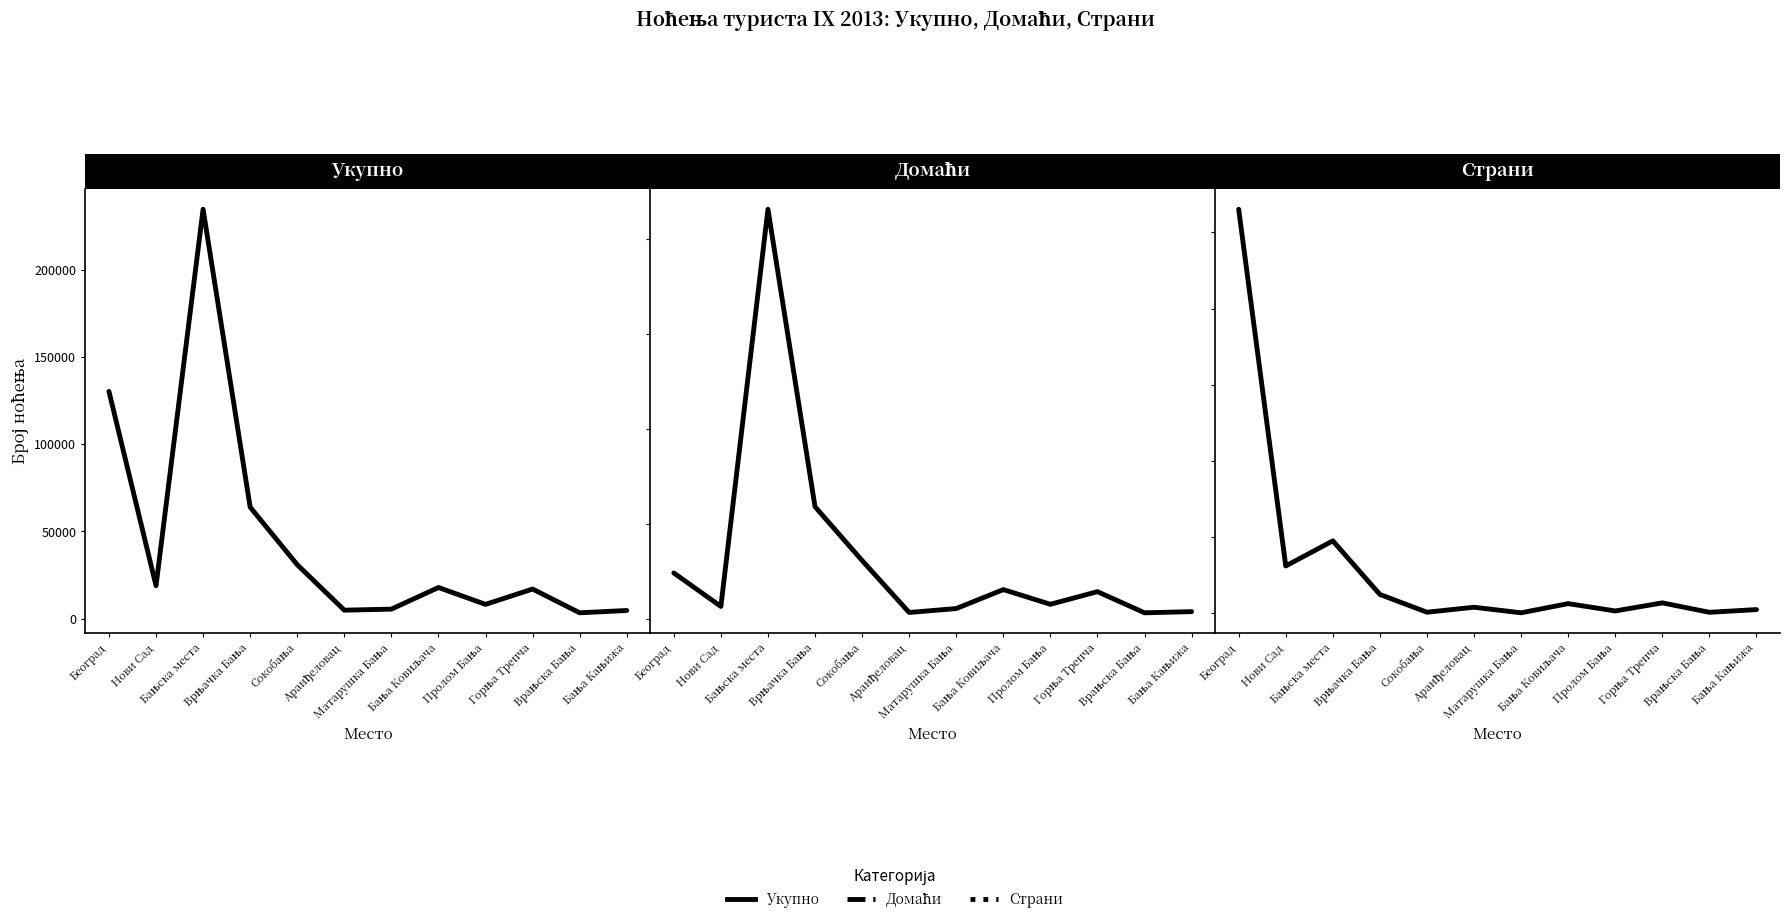

What position from the left is Бања Кањижа?

12